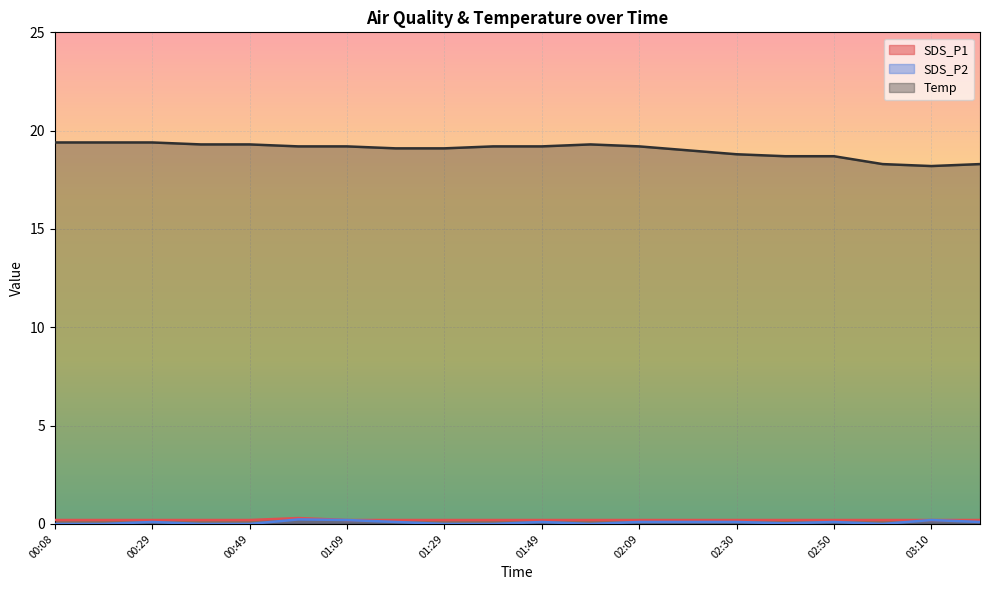

What are all the series names shown in the legend?

SDS_P1, SDS_P2, Temp